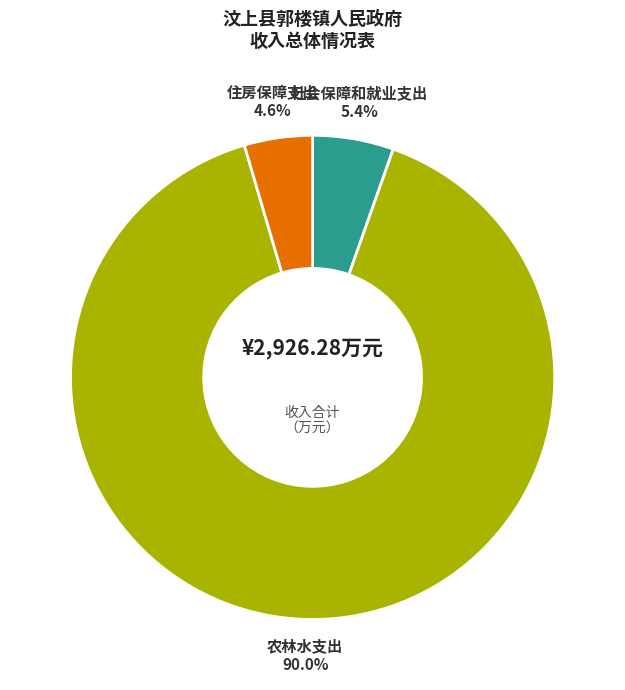

What percentage is the 社会保障和就业支出 slice, to the nearest percent?

5%